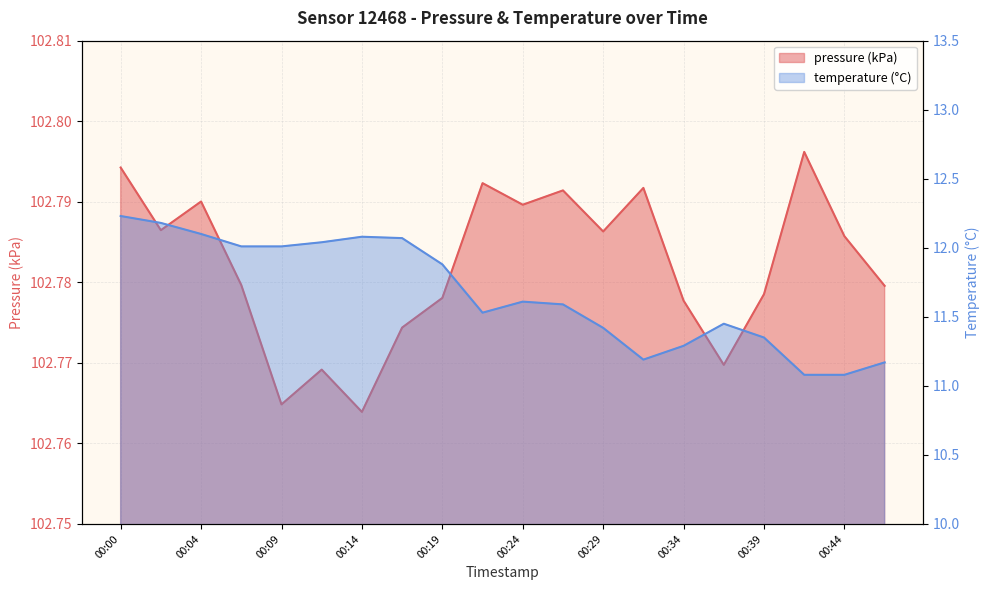

What is the difference between the highest and lowest values at 00:39?

91.4